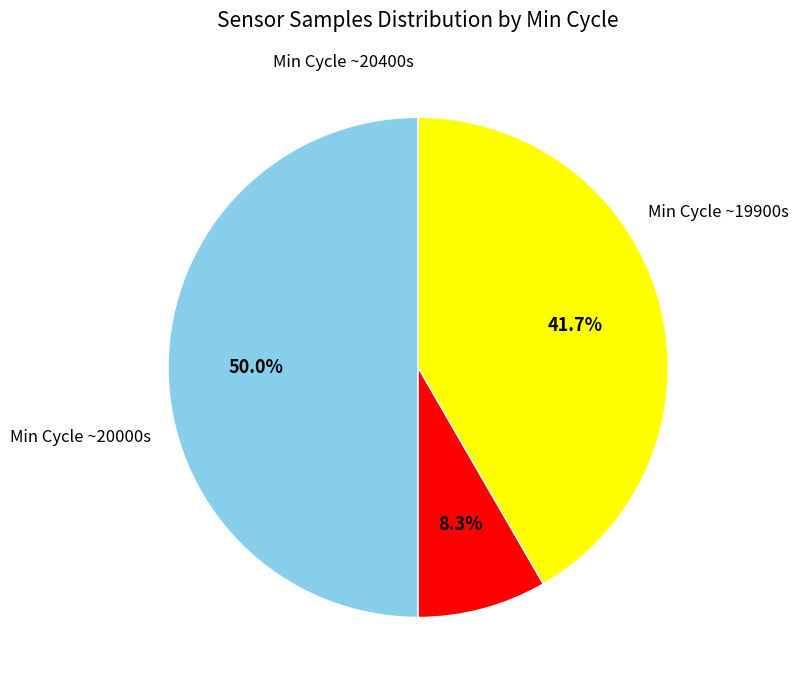

Count the number of slices in the pie.

3